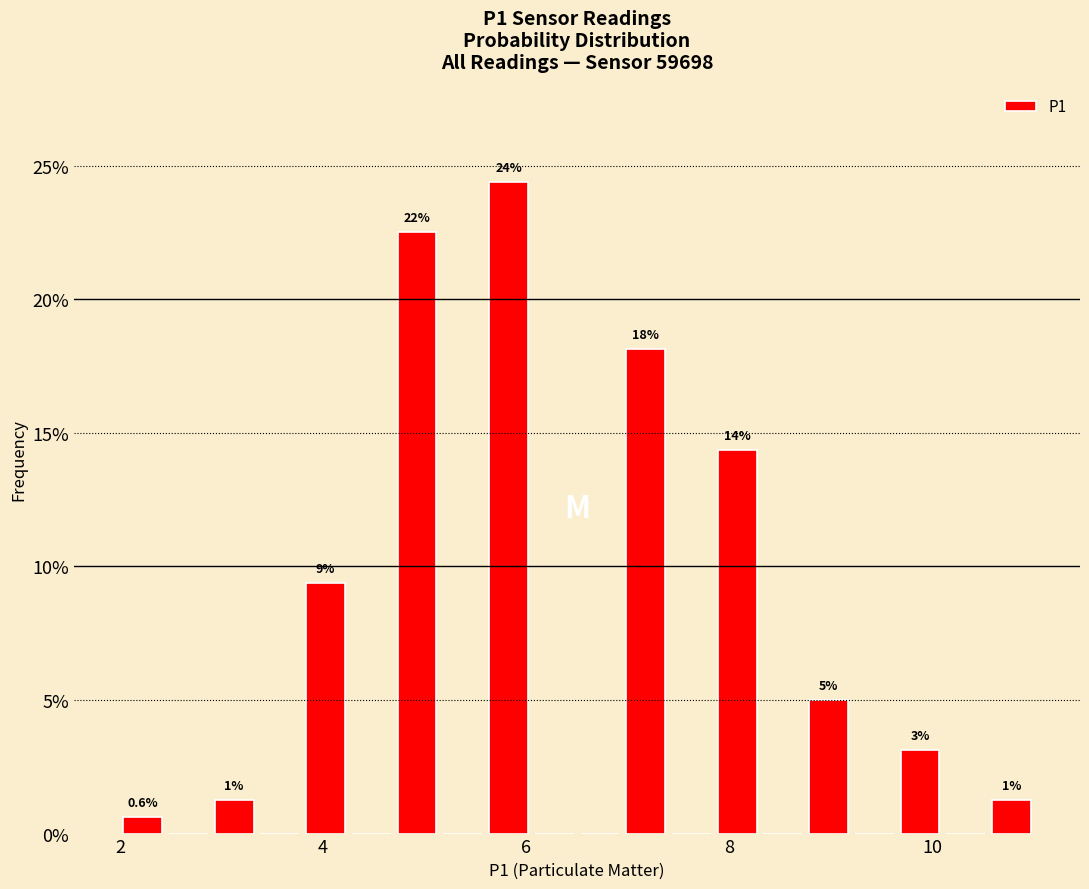

Around what value on the x-axis is the tallest bar? Give the approximate position of its centre, as read against the axis.

5.8